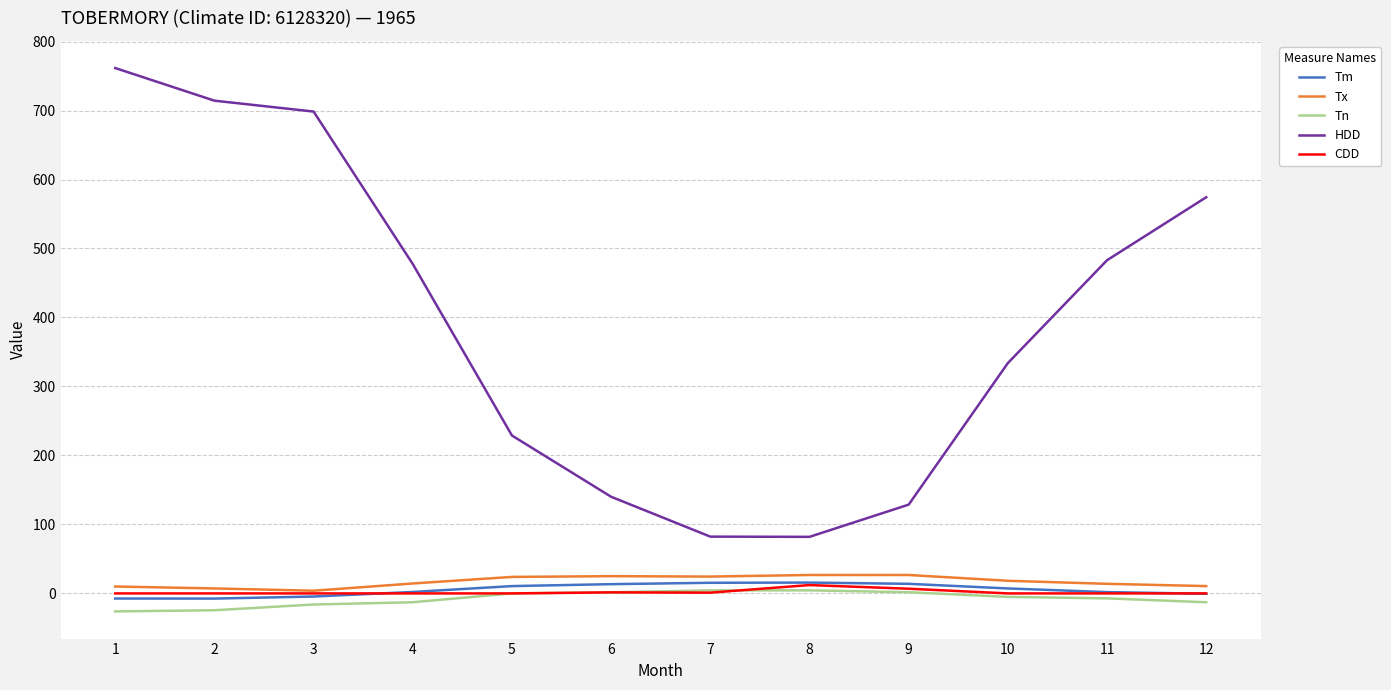

What is the smallest value displayed?

-26.1